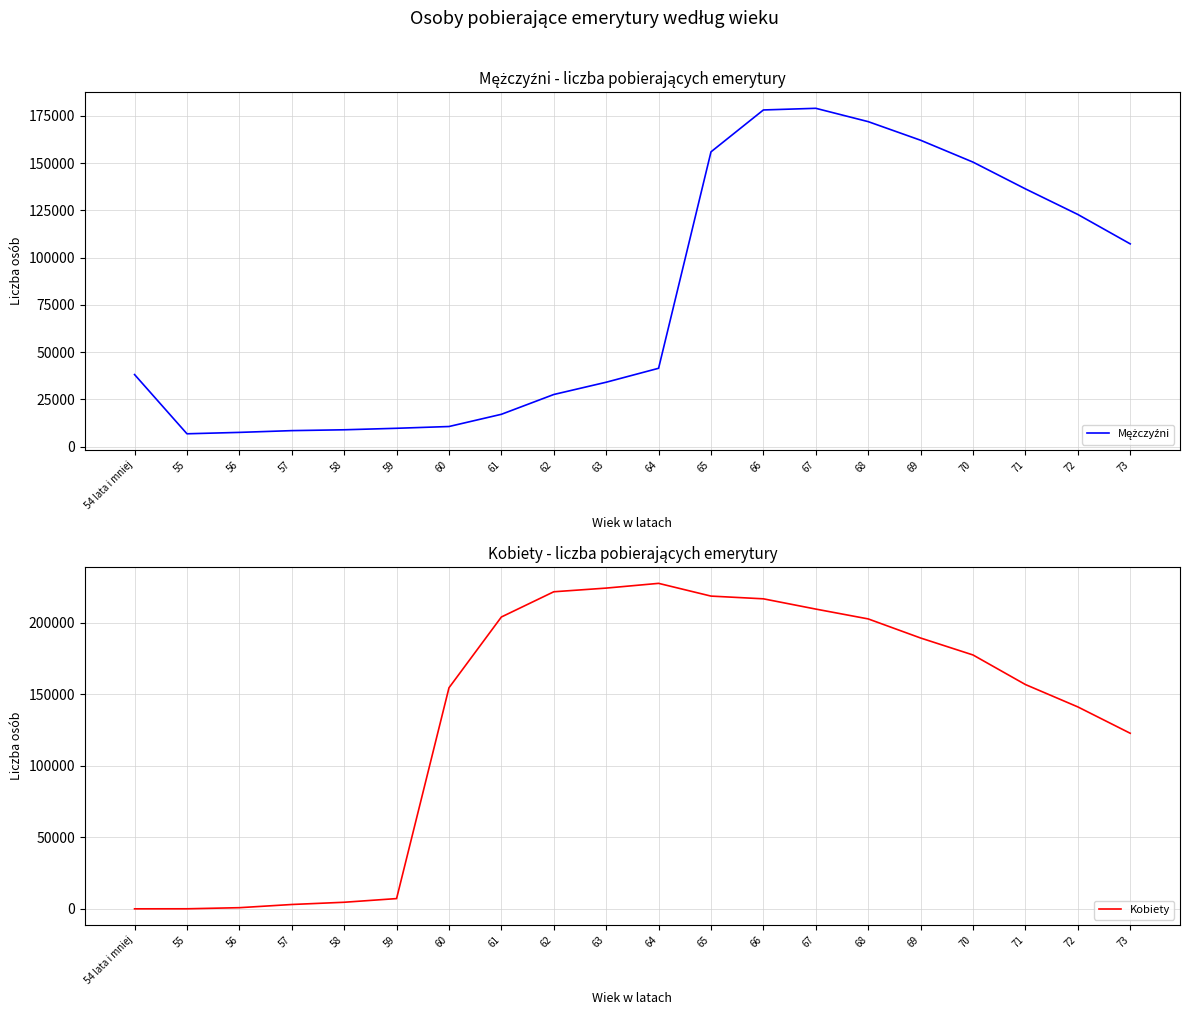

Which category has the highest value across all series?

64